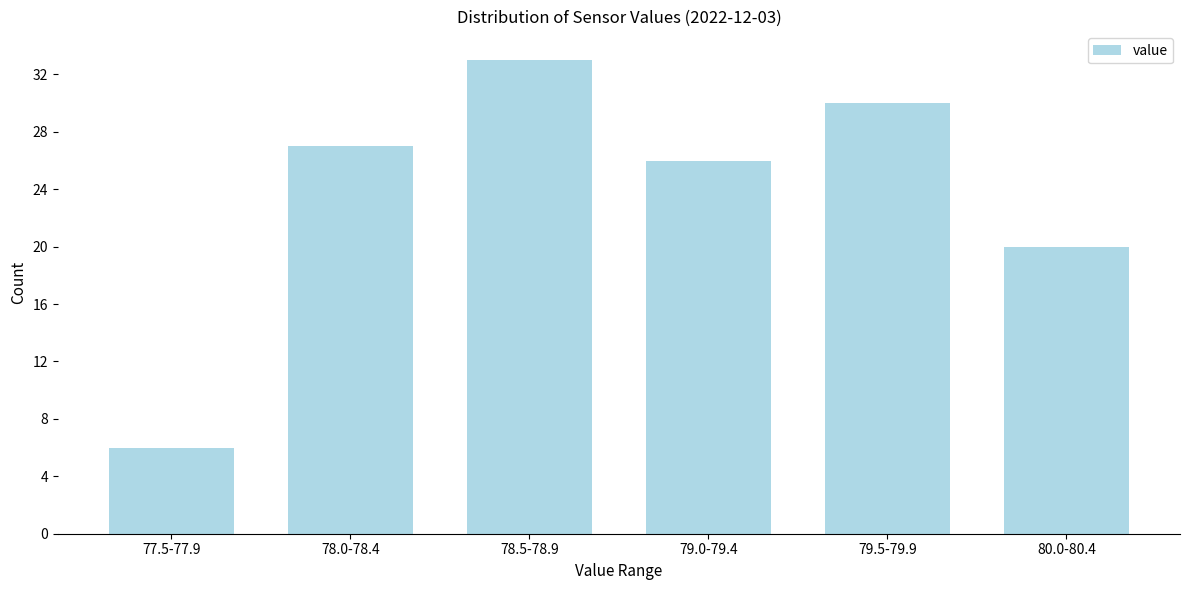

Reading right to left, extract all data points from this chart.

80.0-80.4=20	79.5-79.9=30	79.0-79.4=26	78.5-78.9=33	78.0-78.4=27	77.5-77.9=6